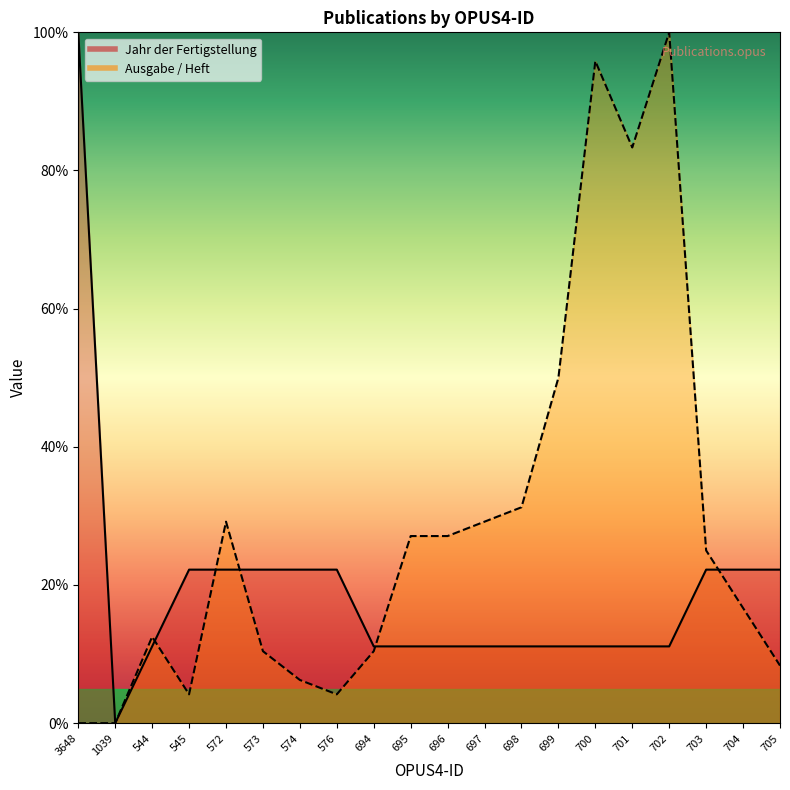

Which has a higher value, 696 or 576?

576